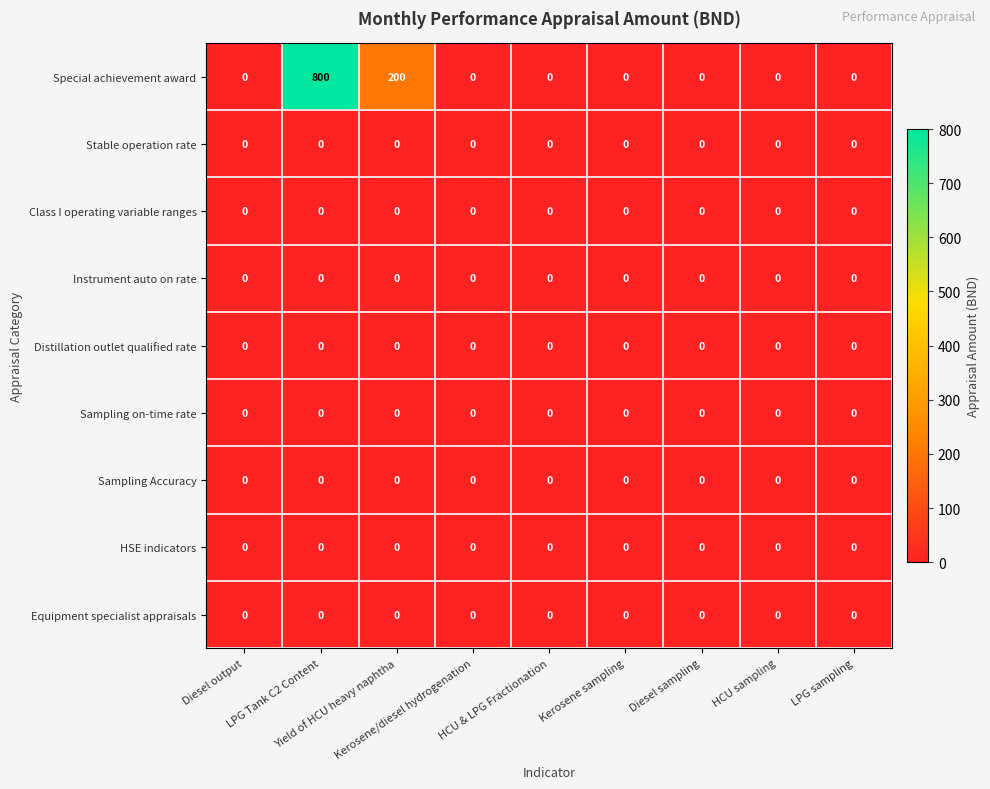

What is the maximum value shown in the chart?

800